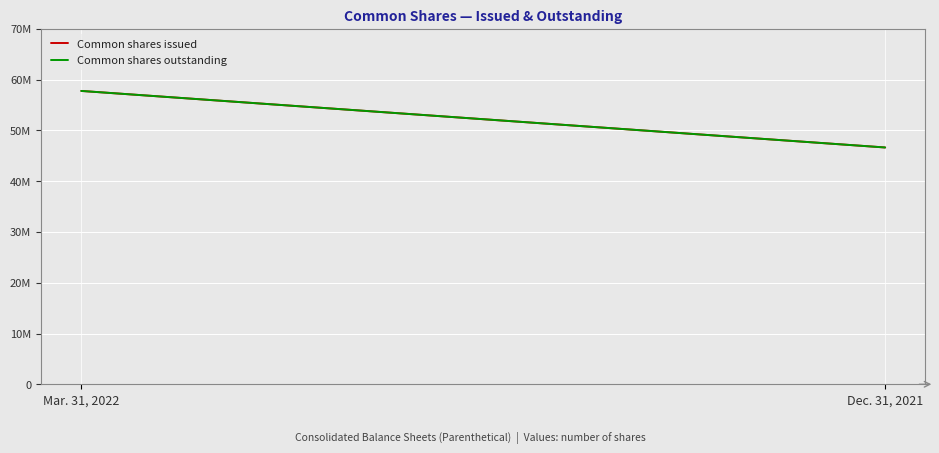

Is it true that Common shares issued equals 77499083 at Mar. 31, 2022?

False